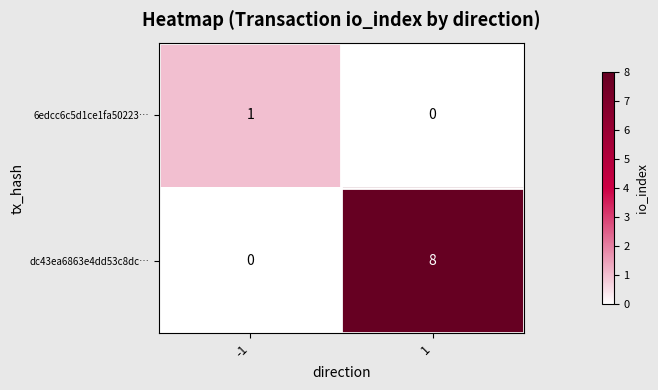

At which category is the sum across all series the highest?

1